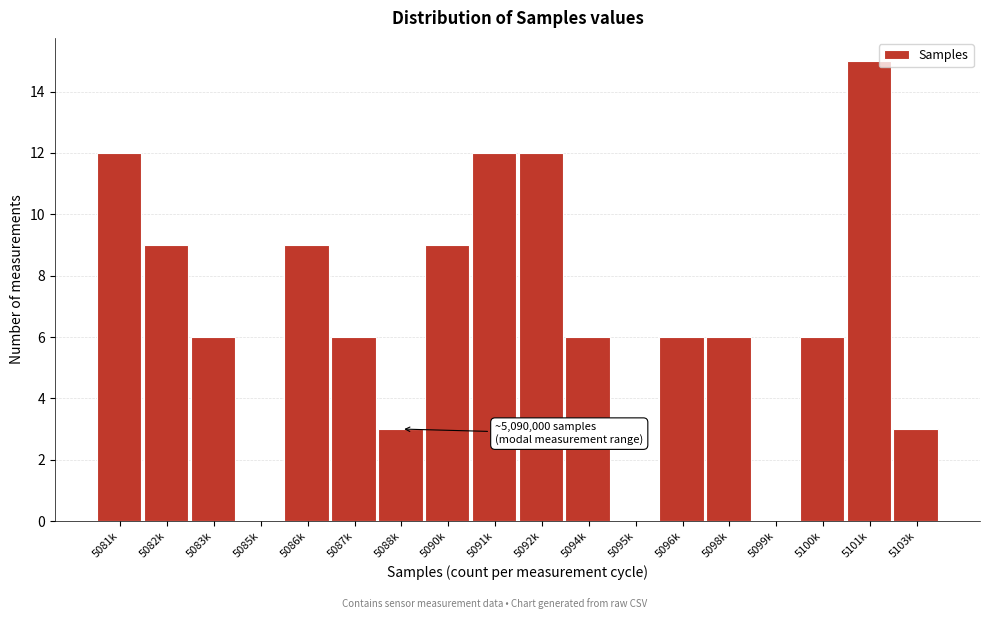

Reading right to left, extract all data points from this chart.

5103k=3	5101k=15	5100k=6	5099k=0	5098k=6	5096k=6	5095k=0	5094k=6	5092k=12	5091k=12	5090k=9	5088k=3	5087k=6	5086k=9	5085k=0	5083k=6	5082k=9	5081k=12